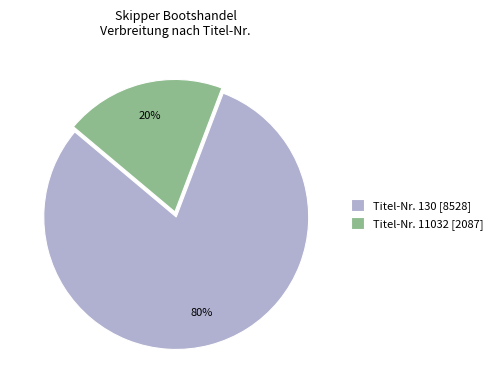

Is it true that Titel-Nr. 11032 [2087] is 25% of the pie?

False